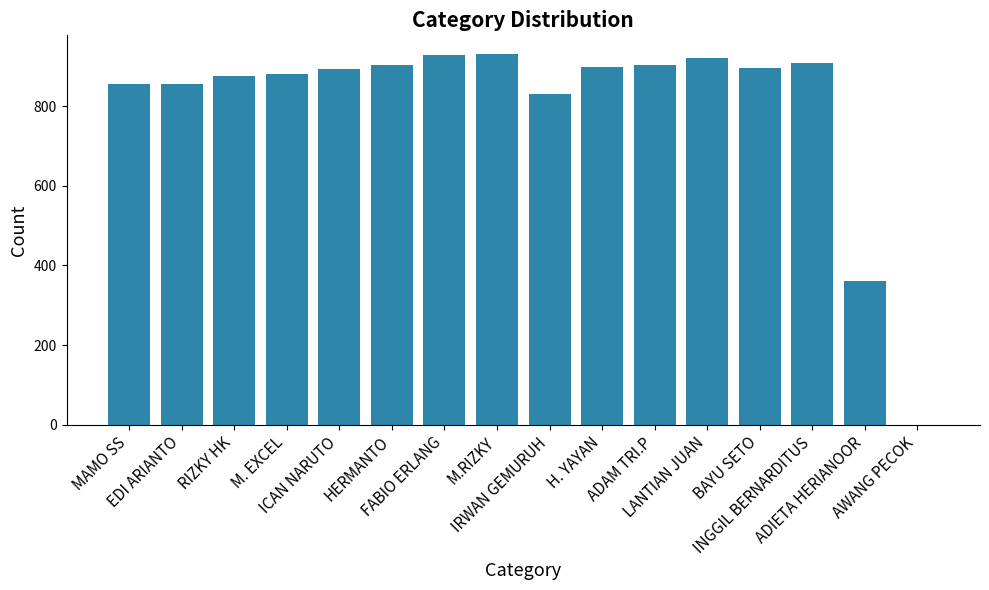

True or false: the data shows 344.7 at BAYU SETO.

False